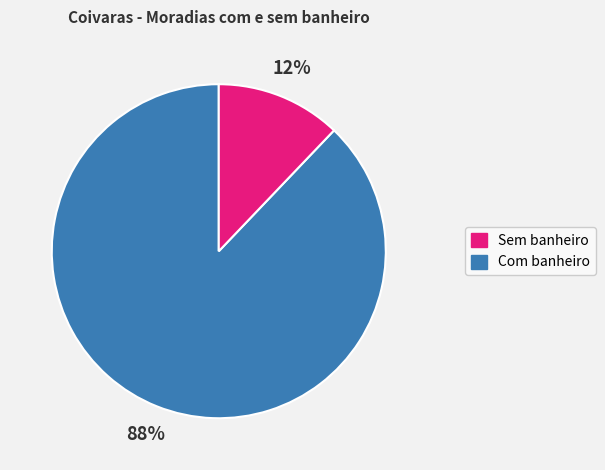

To the nearest percent, what is the difference between the largest and smallest slice percentages?

76%